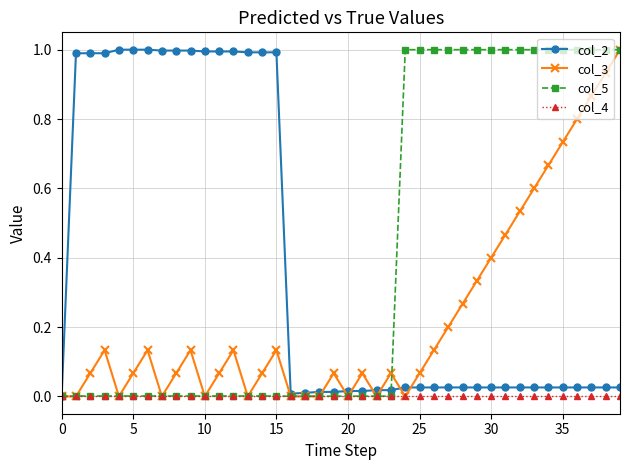

What is the difference between the maximum and second lowest values in the col_2 series?

1.0